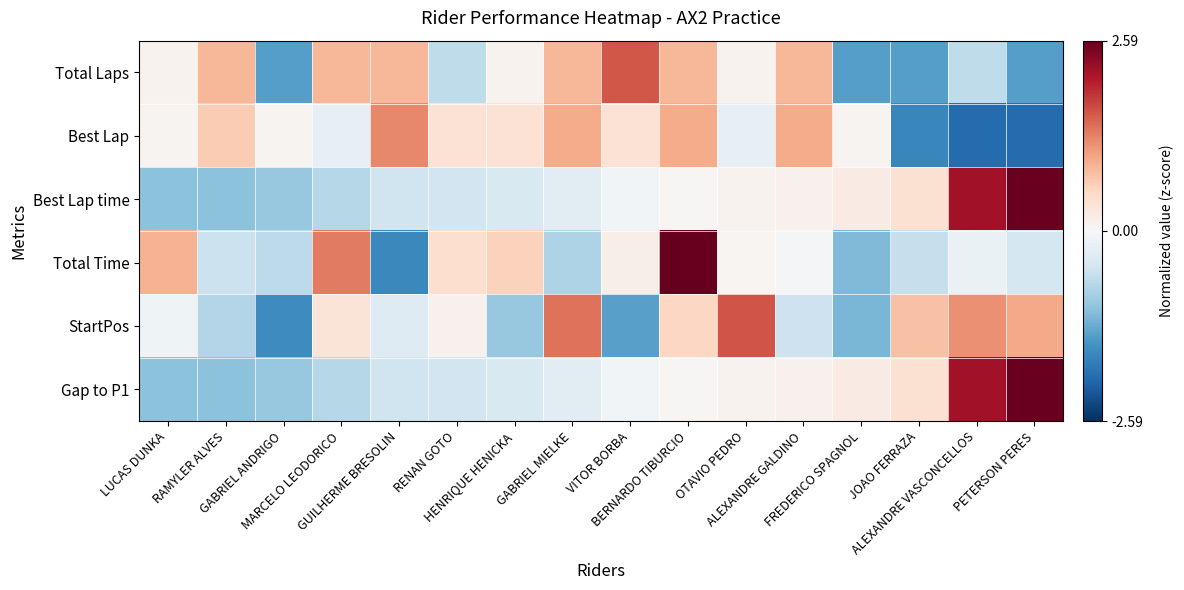

Reading left to right, list all the values displayed in this chart.

Total Laps: LUCAS DUNKA=0.1	RAMYLER ALVES=0.9	GABRIEL ANDRIGO=-1.4	MARCELO LEODORICO=0.9	GUILHERME BRESOLIN=0.9	RENAN GOTO=-0.7	HENRIQUE HENICKA=0.1	GABRIEL MIELKE=0.9	VITOR BORBA=1.6	BERNARDO TIBURCIO=0.9	OTAVIO PEDRO=0.1	ALEXANDRE GALDINO=0.9	FREDERICO SPAGNOL=-1.4	JOAO FERRAZA=-1.4	ALEXANDRE VASCONCELLOS=-0.7	PETERSON PERES=-1.4
Best Lap: LUCAS DUNKA=0.1	RAMYLER ALVES=0.7	GABRIEL ANDRIGO=0.1	MARCELO LEODORICO=-0.2	GUILHERME BRESOLIN=1.2	RENAN GOTO=0.4	HENRIQUE HENICKA=0.4	GABRIEL MIELKE=1.0	VITOR BORBA=0.4	BERNARDO TIBURCIO=1.0	OTAVIO PEDRO=-0.2	ALEXANDRE GALDINO=1.0	FREDERICO SPAGNOL=0.1	JOAO FERRAZA=-1.7	ALEXANDRE VASCONCELLOS=-2.0	PETERSON PERES=-2.0
Best Lap time: LUCAS DUNKA=-1.1	RAMYLER ALVES=-1.1	GABRIEL ANDRIGO=-1.0	MARCELO LEODORICO=-0.7	GUILHERME BRESOLIN=-0.5	RENAN GOTO=-0.5	HENRIQUE HENICKA=-0.4	GABRIEL MIELKE=-0.3	VITOR BORBA=-0.1	BERNARDO TIBURCIO=0.0	OTAVIO PEDRO=0.1	ALEXANDRE GALDINO=0.1	FREDERICO SPAGNOL=0.2	JOAO FERRAZA=0.4	ALEXANDRE VASCONCELLOS=2.2	PETERSON PERES=2.6
Total Time: LUCAS DUNKA=0.9	RAMYLER ALVES=-0.5	GABRIEL ANDRIGO=-0.7	MARCELO LEODORICO=1.4	GUILHERME BRESOLIN=-1.7	RENAN GOTO=0.4	HENRIQUE HENICKA=0.6	GABRIEL MIELKE=-0.8	VITOR BORBA=0.2	BERNARDO TIBURCIO=2.6	OTAVIO PEDRO=0.0	ALEXANDRE GALDINO=-0.0	FREDERICO SPAGNOL=-1.1	JOAO FERRAZA=-0.6	ALEXANDRE VASCONCELLOS=-0.2	PETERSON PERES=-0.5
StartPos: LUCAS DUNKA=-0.1	RAMYLER ALVES=-0.8	GABRIEL ANDRIGO=-1.6	MARCELO LEODORICO=0.3	GUILHERME BRESOLIN=-0.3	RENAN GOTO=0.1	HENRIQUE HENICKA=-1.0	GABRIEL MIELKE=1.4	VITOR BORBA=-1.4	BERNARDO TIBURCIO=0.5	OTAVIO PEDRO=1.6	ALEXANDRE GALDINO=-0.5	FREDERICO SPAGNOL=-1.2	JOAO FERRAZA=0.8	ALEXANDRE VASCONCELLOS=1.2	PETERSON PERES=1.0
Gap to P1: LUCAS DUNKA=-1.1	RAMYLER ALVES=-1.1	GABRIEL ANDRIGO=-1.0	MARCELO LEODORICO=-0.7	GUILHERME BRESOLIN=-0.5	RENAN GOTO=-0.5	HENRIQUE HENICKA=-0.4	GABRIEL MIELKE=-0.3	VITOR BORBA=-0.1	BERNARDO TIBURCIO=0.0	OTAVIO PEDRO=0.1	ALEXANDRE GALDINO=0.1	FREDERICO SPAGNOL=0.2	JOAO FERRAZA=0.4	ALEXANDRE VASCONCELLOS=2.2	PETERSON PERES=2.6